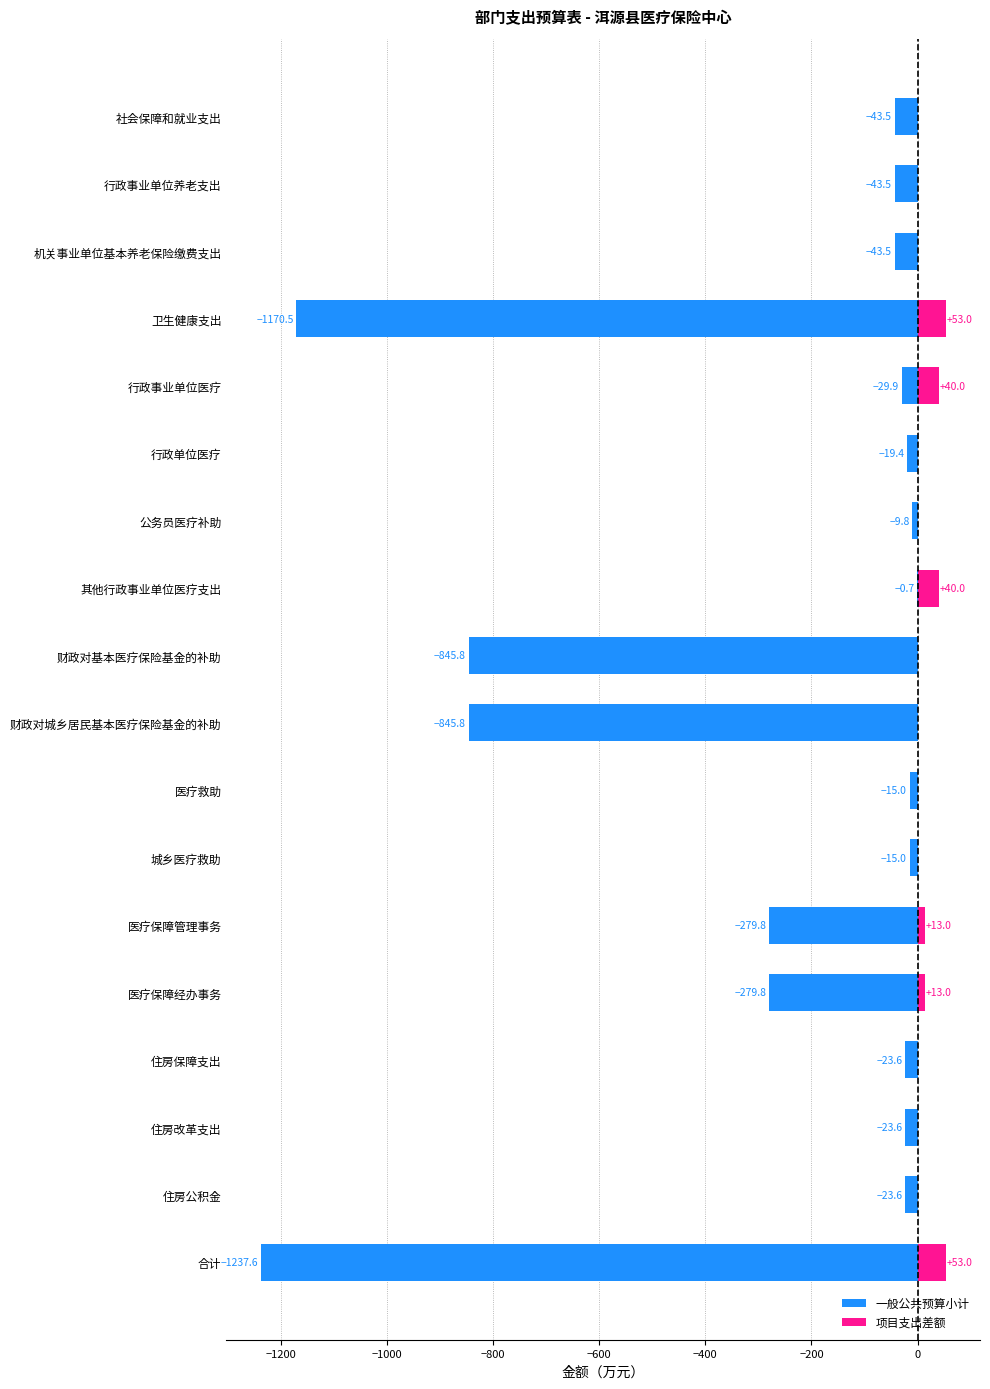

What are all the series names shown in the legend?

一般公共预算小计, 项目支出差额